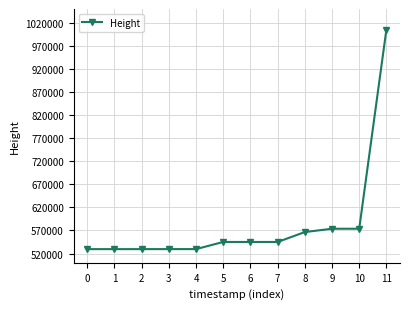

What is the difference between the values at 8 and 11?

438975